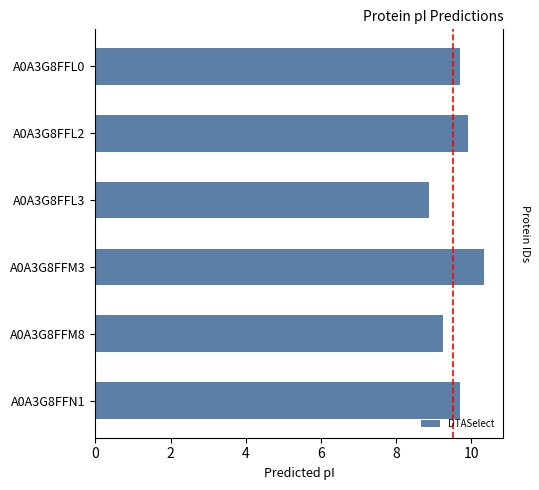

True or false: the data shows 3.3 at A0A3G8FFL3.

False